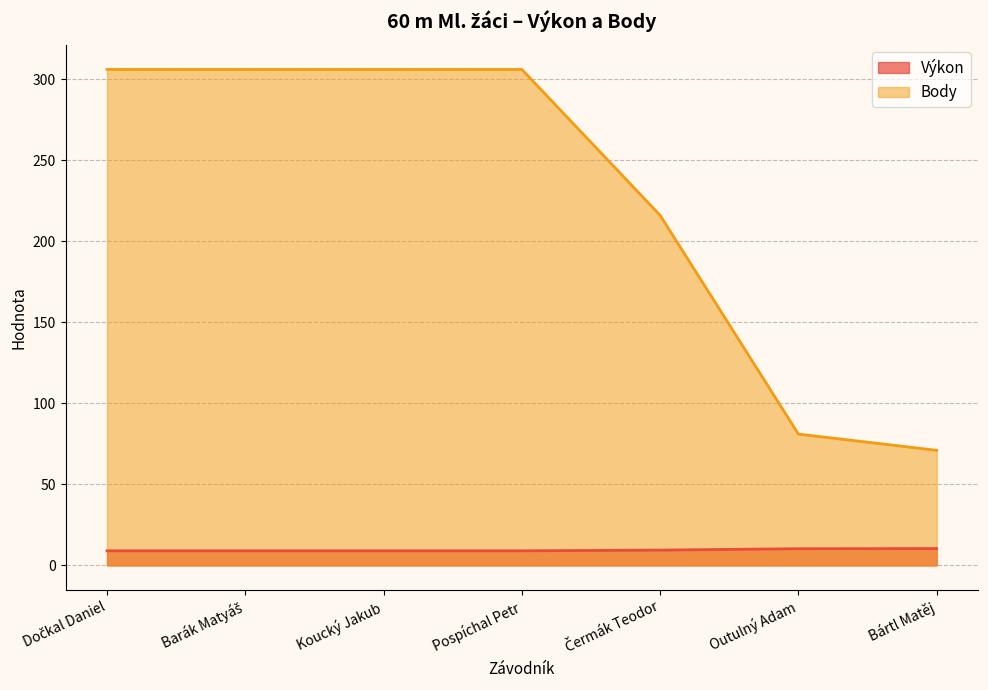

Which series has the widest spread of values?

Body